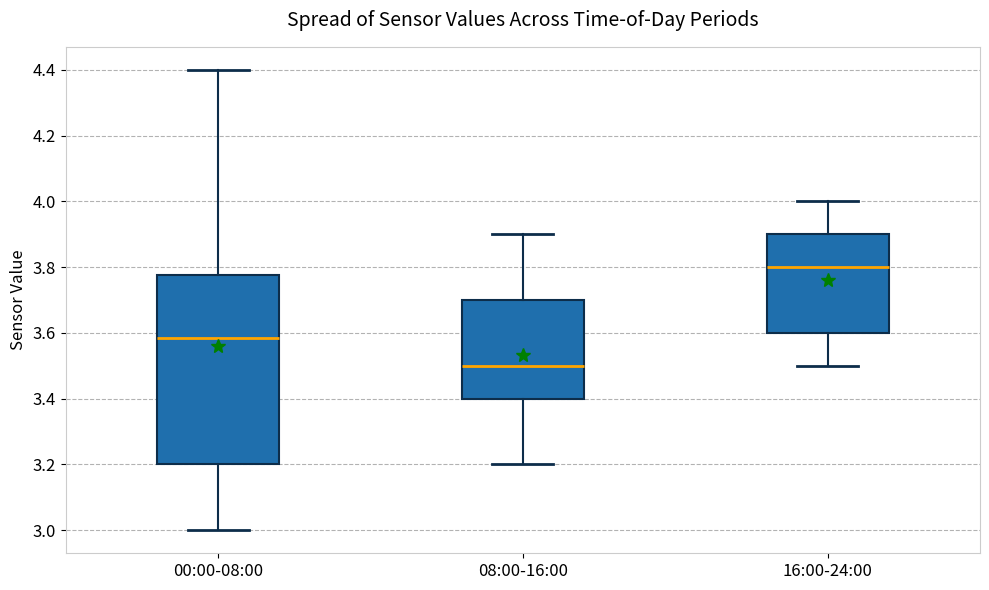

Reading left to right, read every box against the y-axis: the position of its median line, the range the box covers, and the ends of its whiskers. The values are not printed on the chart, so give them approximately, as read against the axis.

00:00-08:00: median 3.58, box 3.20 to 3.78, whiskers 3.00 to 4.40
08:00-16:00: median 3.50, box 3.40 to 3.70, whiskers 3.20 to 3.90
16:00-24:00: median 3.80, box 3.60 to 3.90, whiskers 3.50 to 4.00